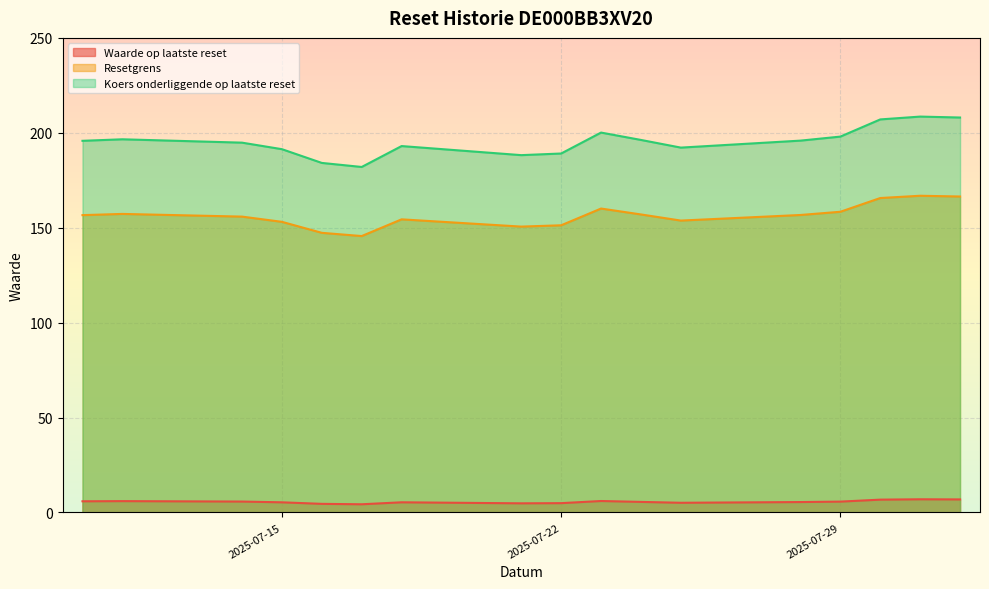

What are all the series names shown in the legend?

Waarde op laatste reset, Resetgrens, Koers onderliggende op laatste reset